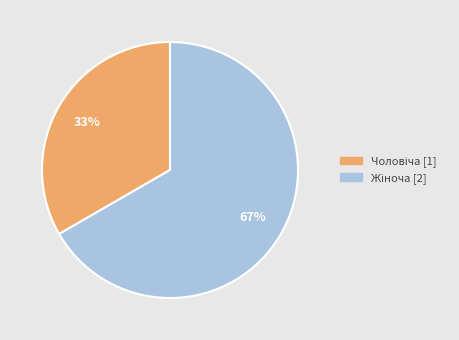

To the nearest percent, what is the average slice percentage?

50%